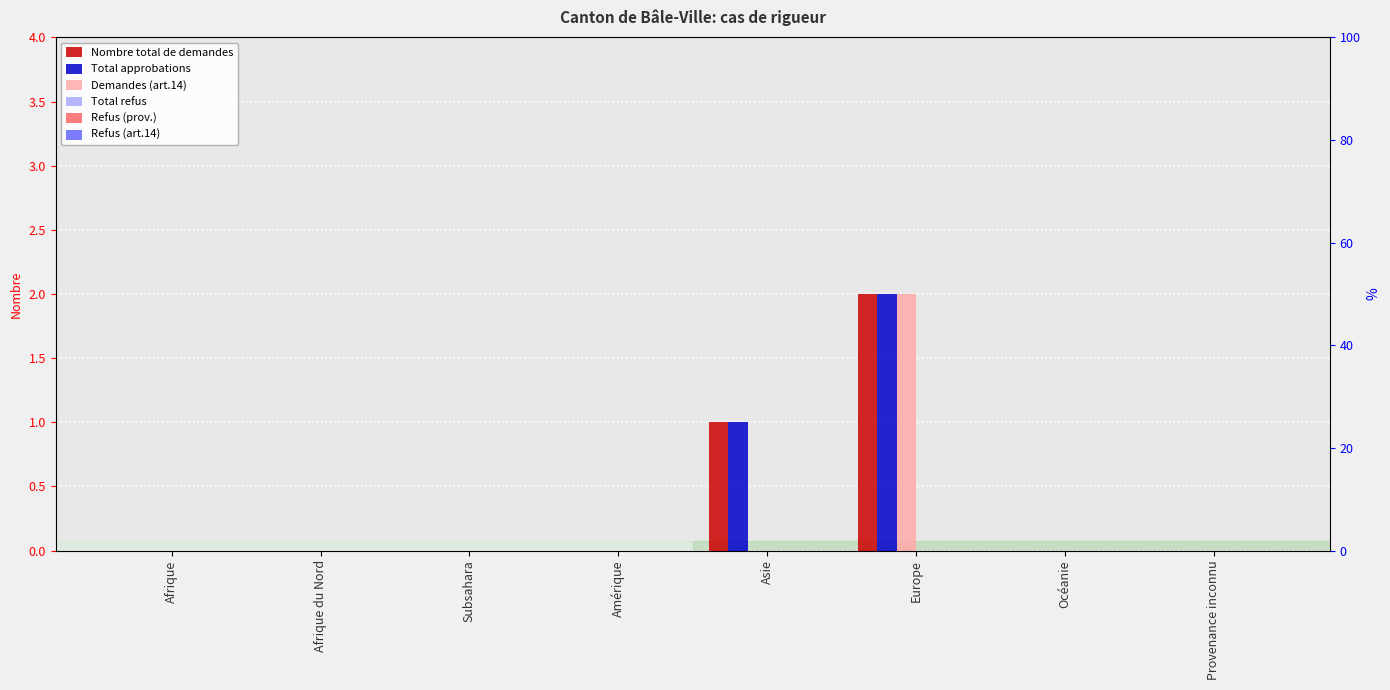

Which label corresponds to the largest value in the chart?

Europe